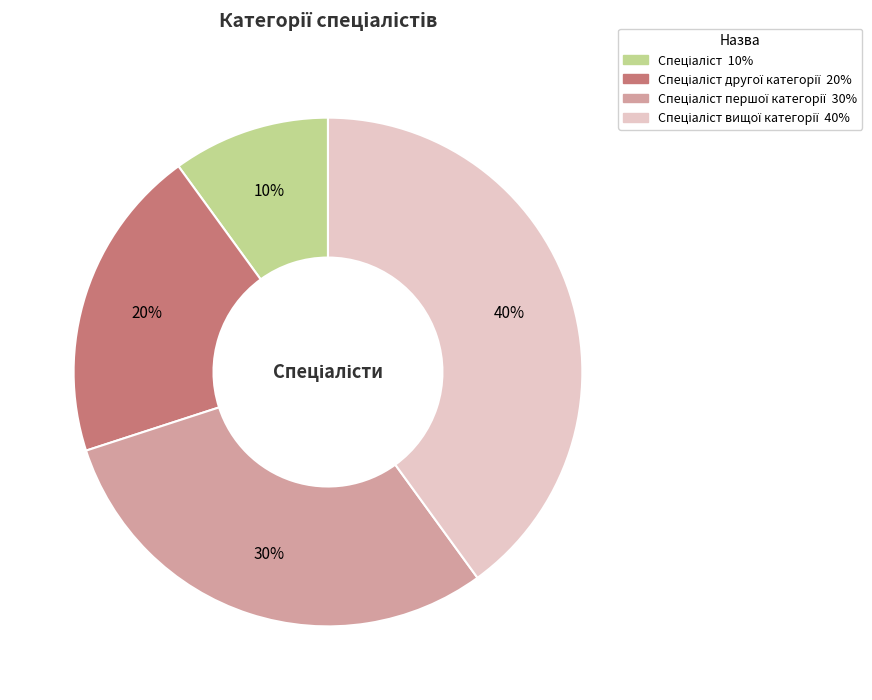

Count the number of slices in the pie.

4